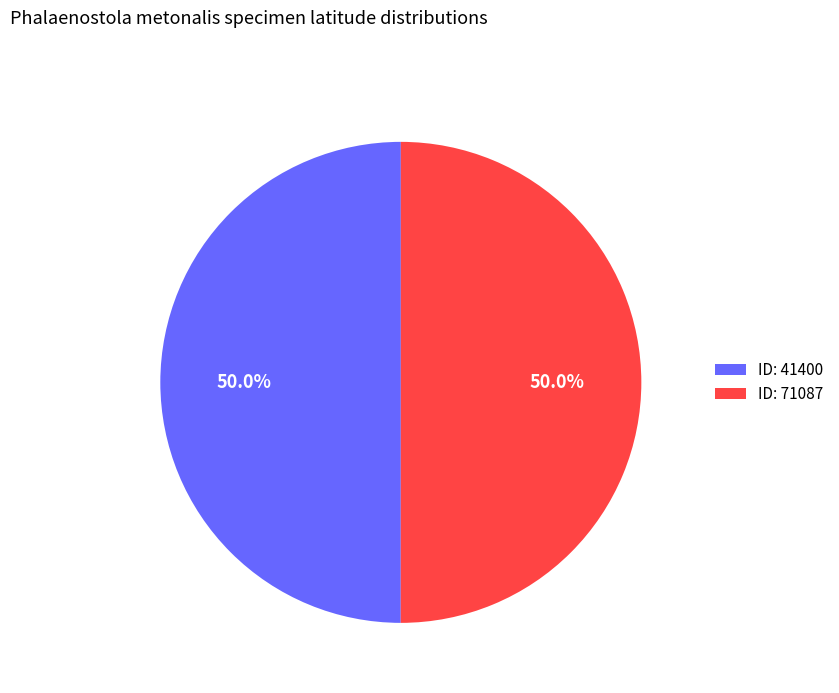

What portion of the pie excludes ID: 71087?

50.0%